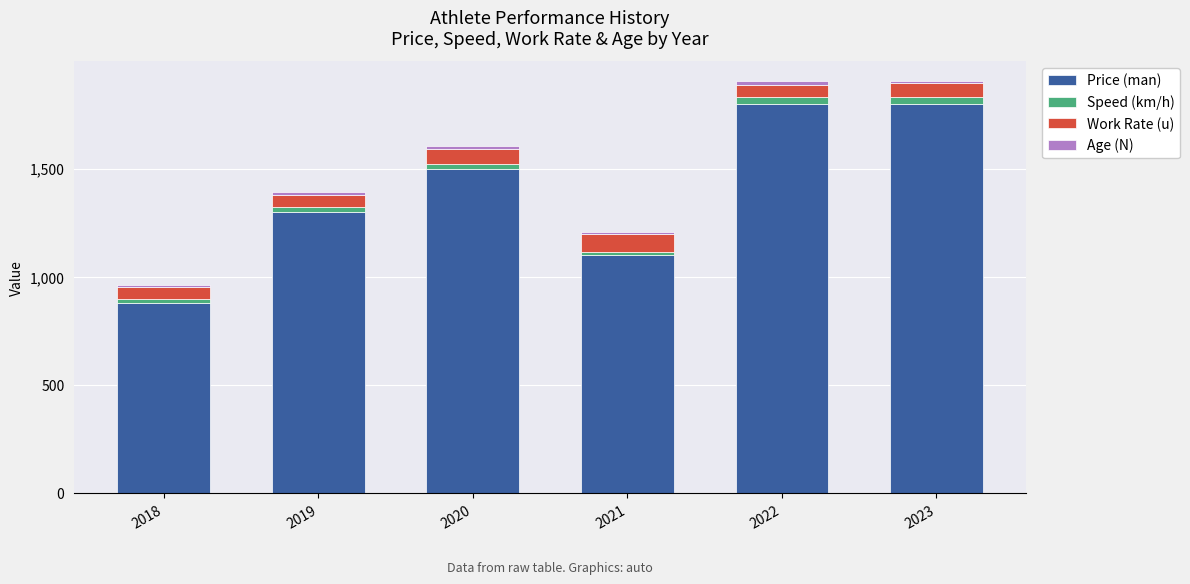

What is the minimum value for Price (man)?

880.0